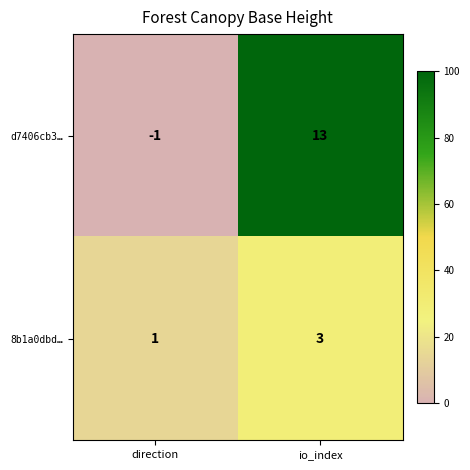

How many categories are shown in the chart?

2